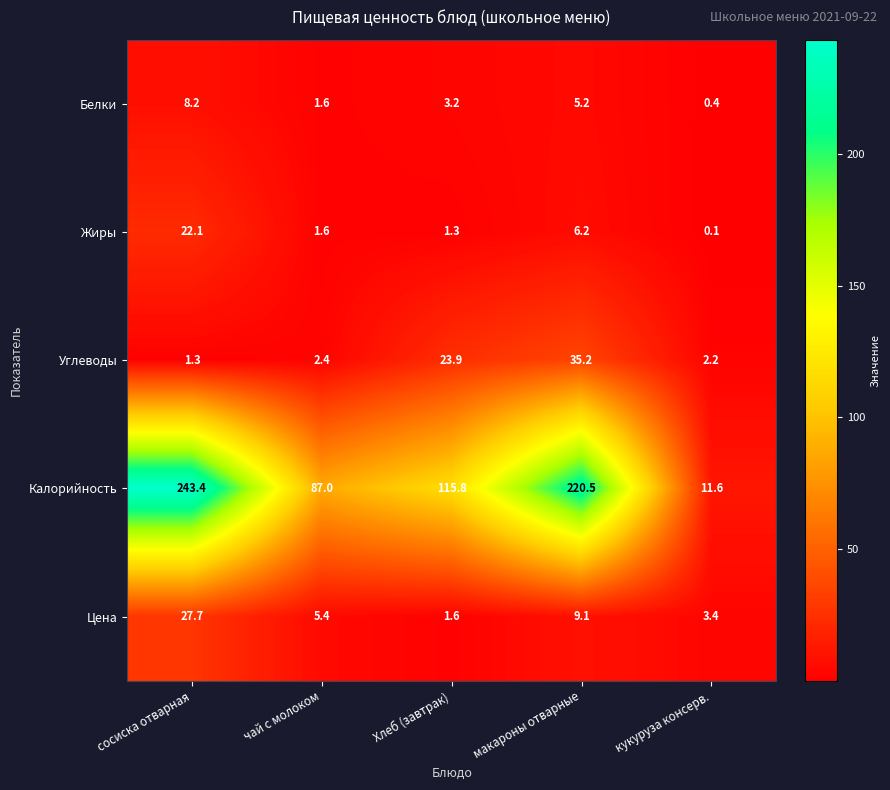

At which label is Калорийность closest to 127?

Хлеб (завтрак)